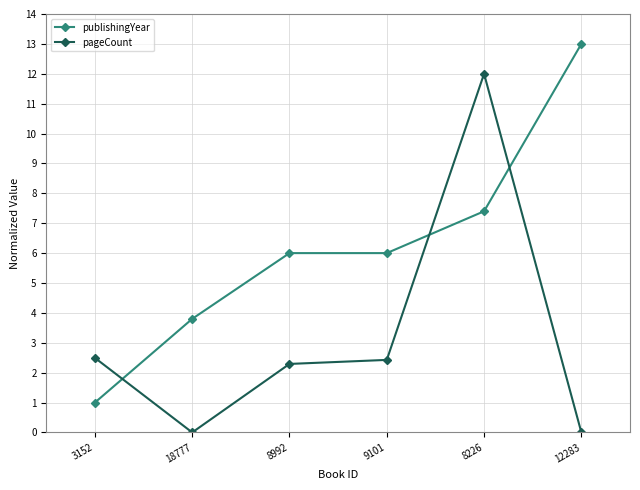

What are all the series names shown in the legend?

publishingYear, pageCount